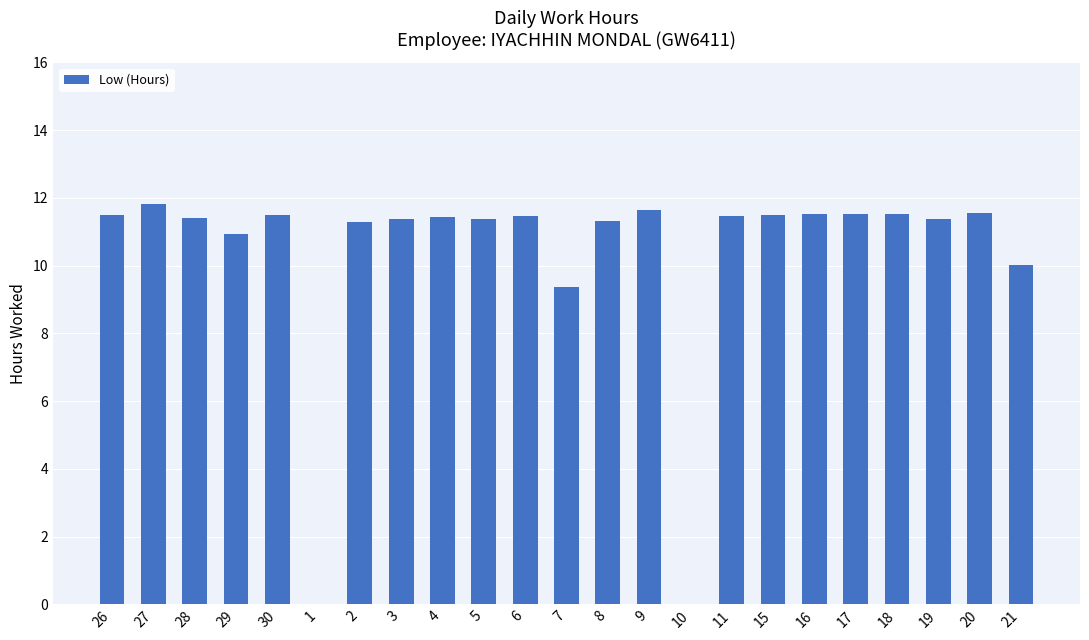

Where does the data first go above 11?

26